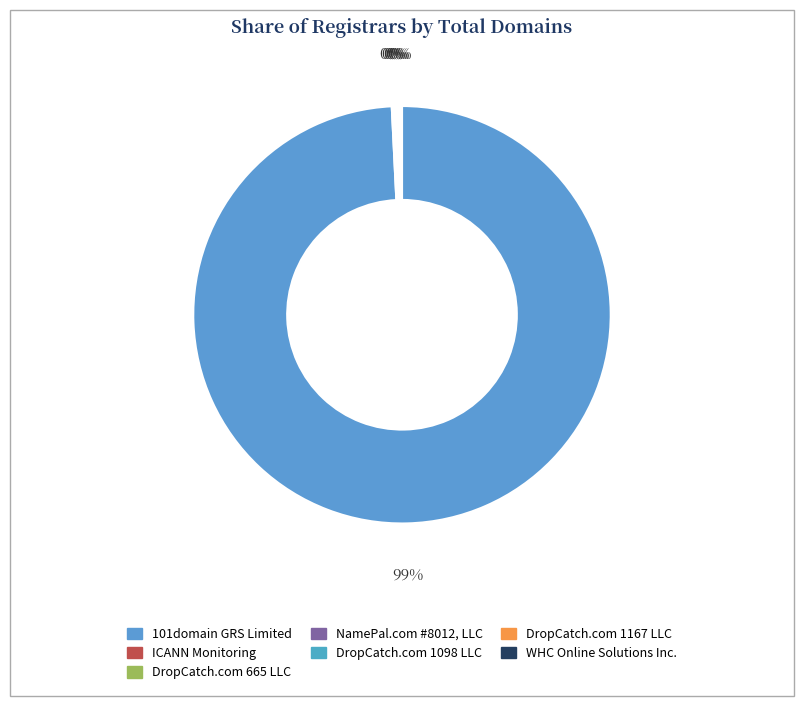

What is the total percentage of WHC Online Solutions Inc. and NamePal.com #8012, LLC?

0.3%